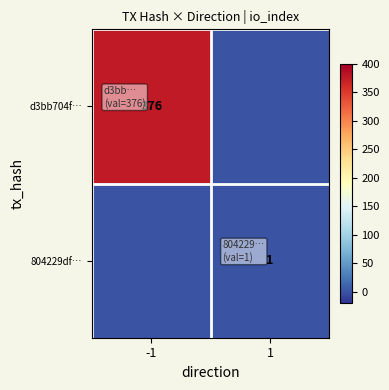

The d3bb704f… series shows 376 at -1. True or false?

True